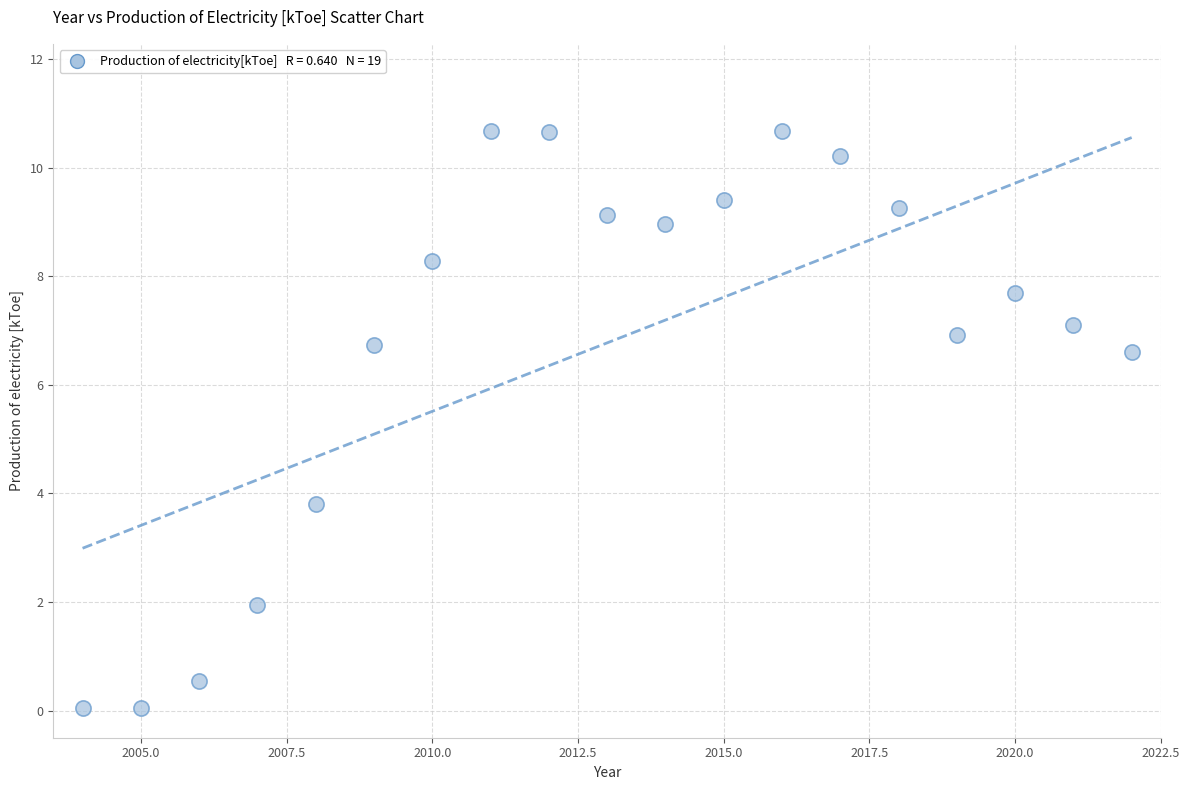

What is the range of Y values (max minus min)?

10.6